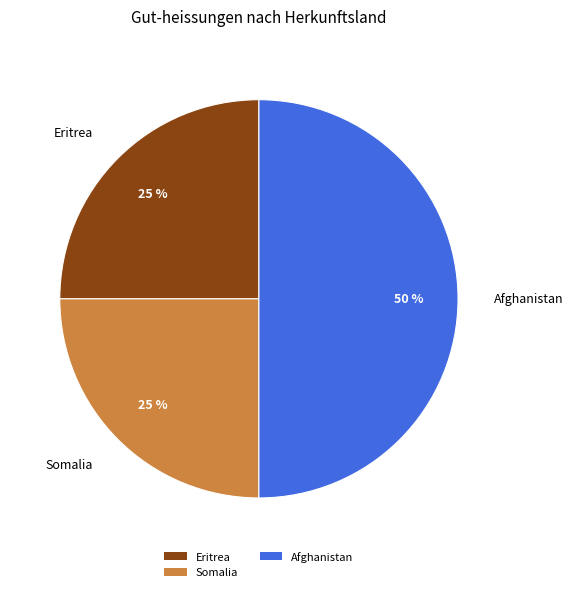

Is the sum of Somalia and Afghanistan greater than half?

Yes